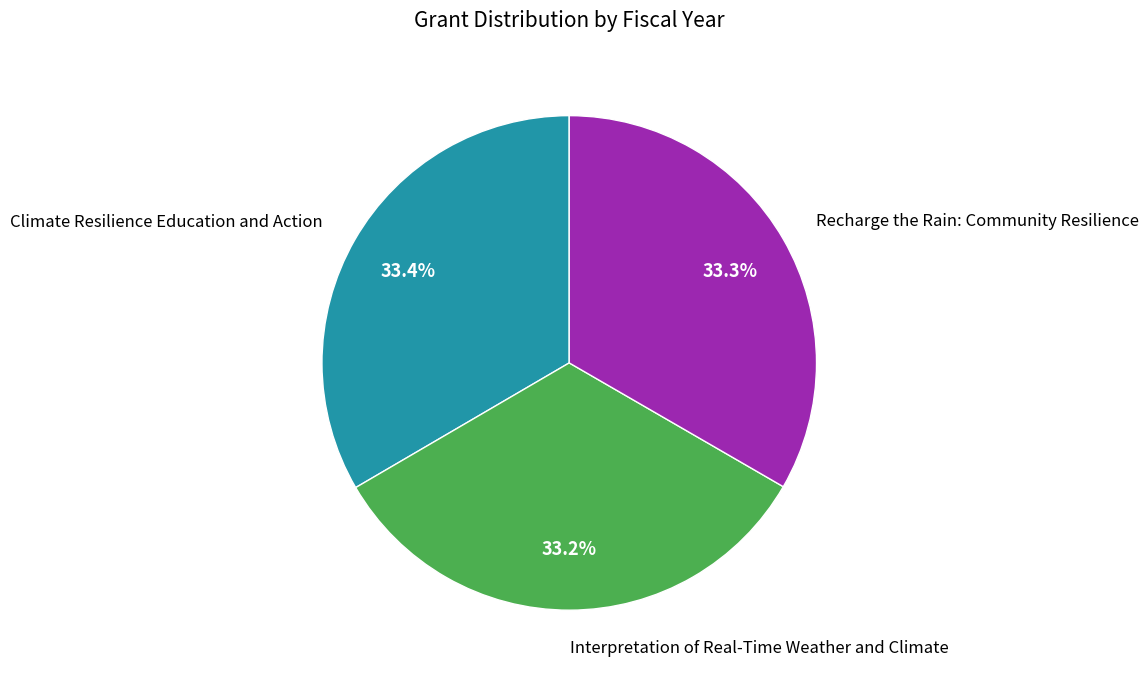

Does any single category account for the majority?

No